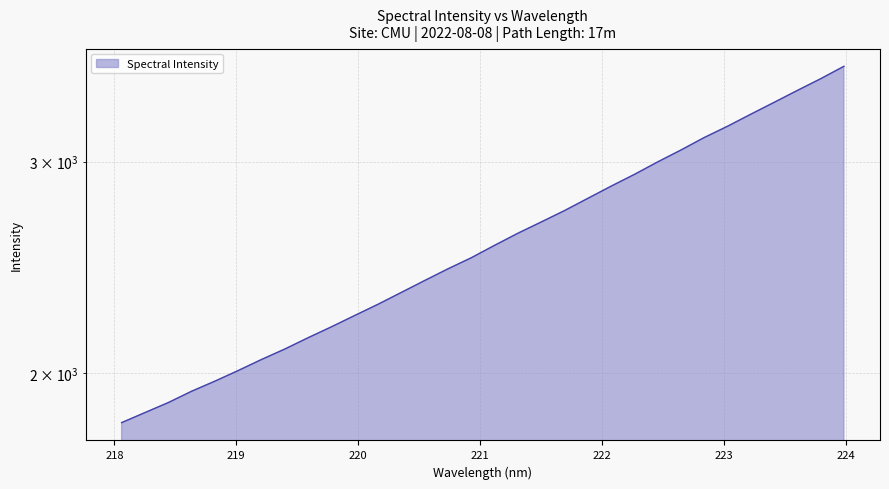

What is the sum of all values?

82924.5